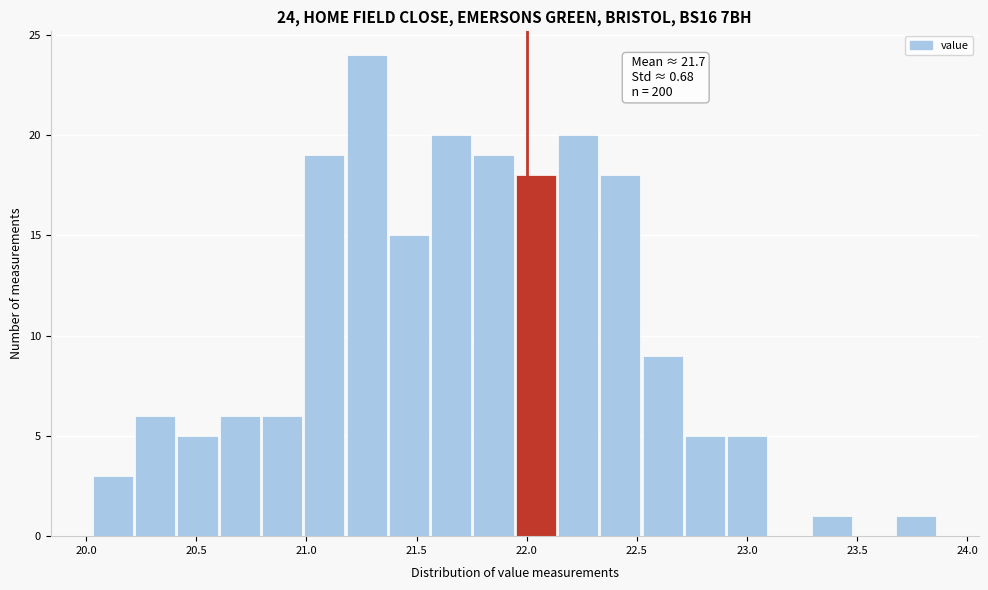

Read against the x-axis, roughly where is the centre of the tallest bar?

21.25